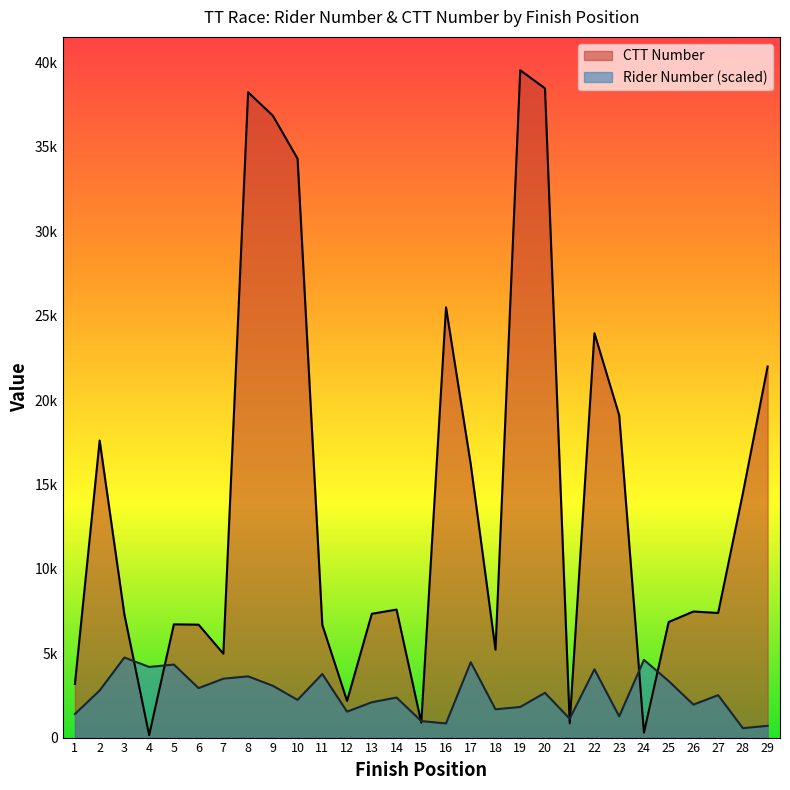

What are all the series names shown in the legend?

CTT Number, Rider Number (scaled)